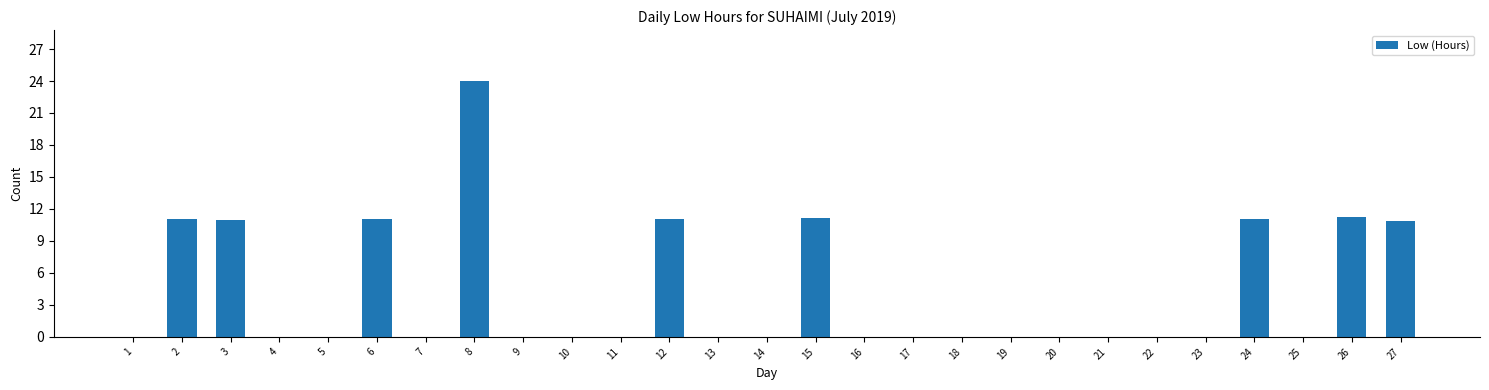

The value at 16 is 0.0. True or false?

True